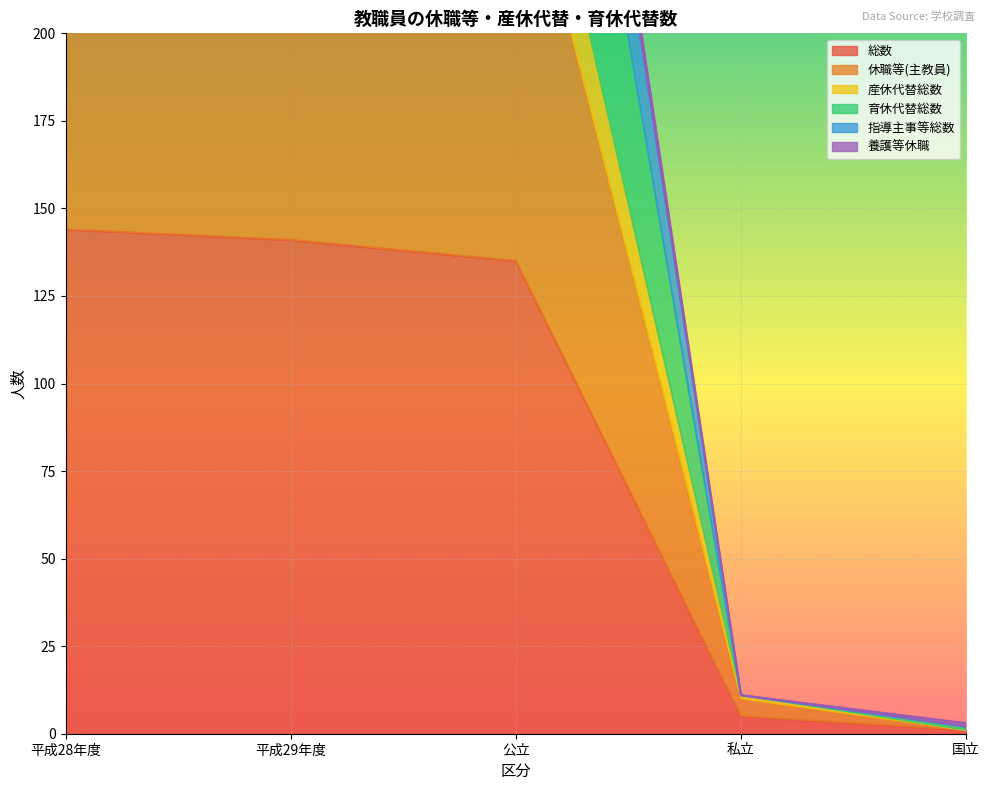

How many data points in 育休代替総数 are above 439?

2